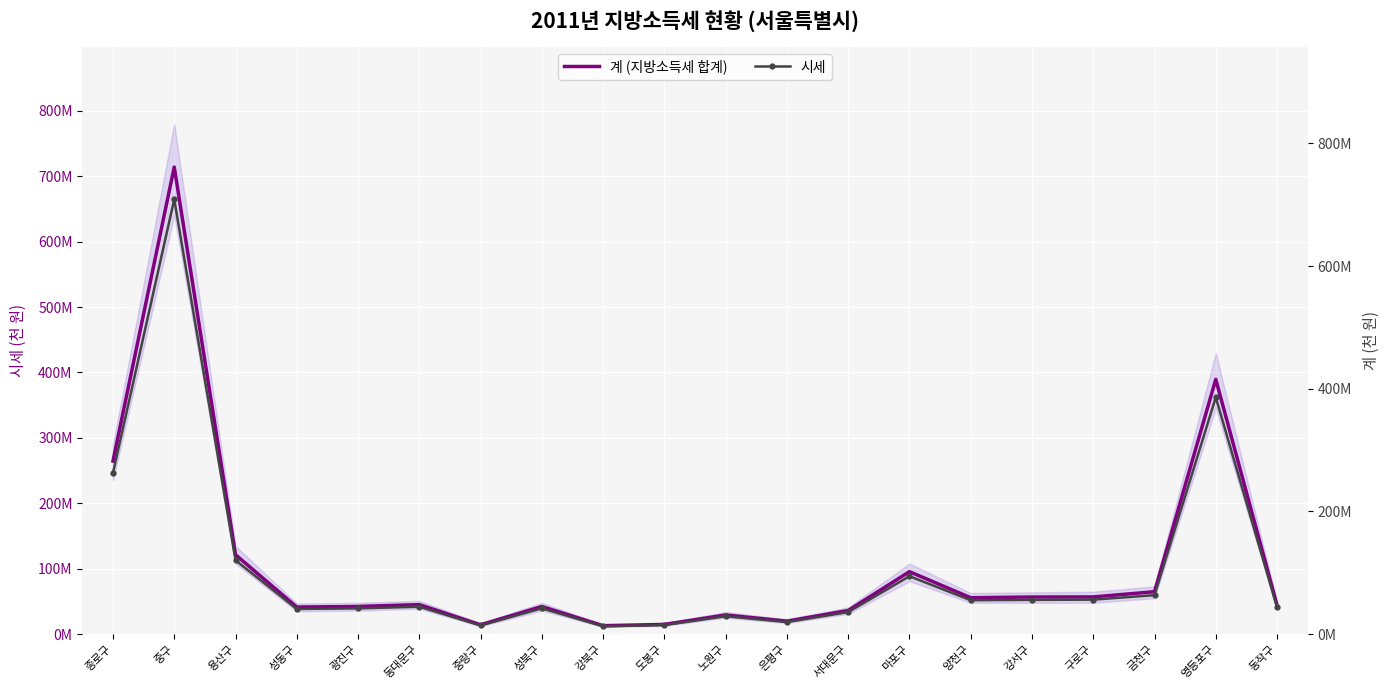

Which series has the largest total across all categories?

계 (지방소득세 합계)